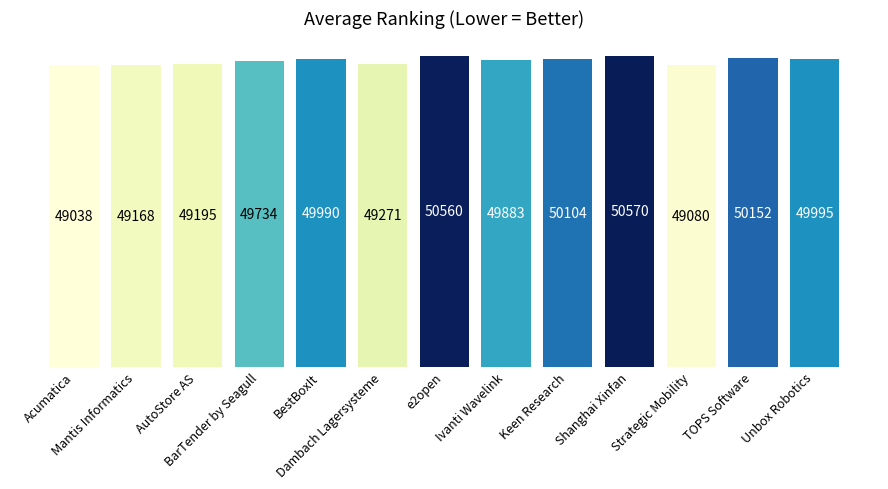

What is the maximum value shown in the chart?

50570